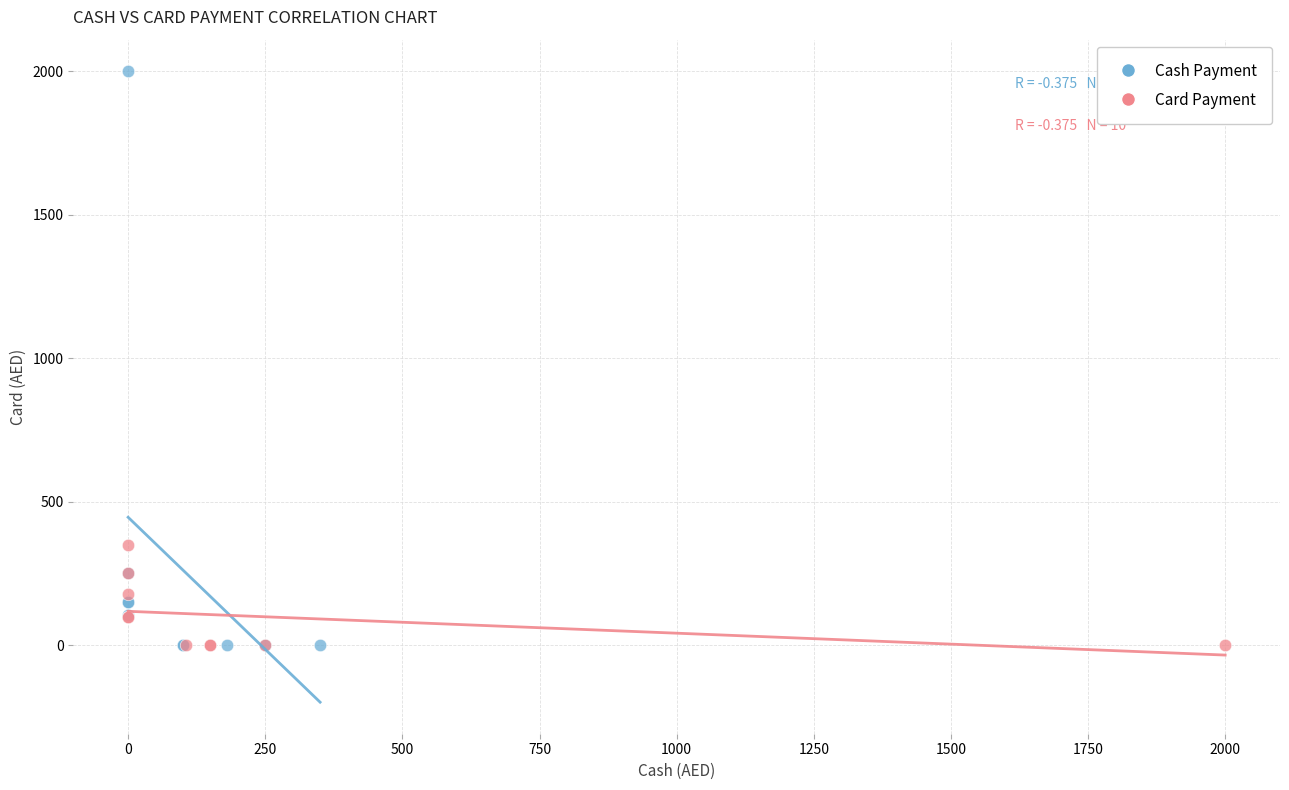

Which series has the widest spread of Y values?

Cash Payment